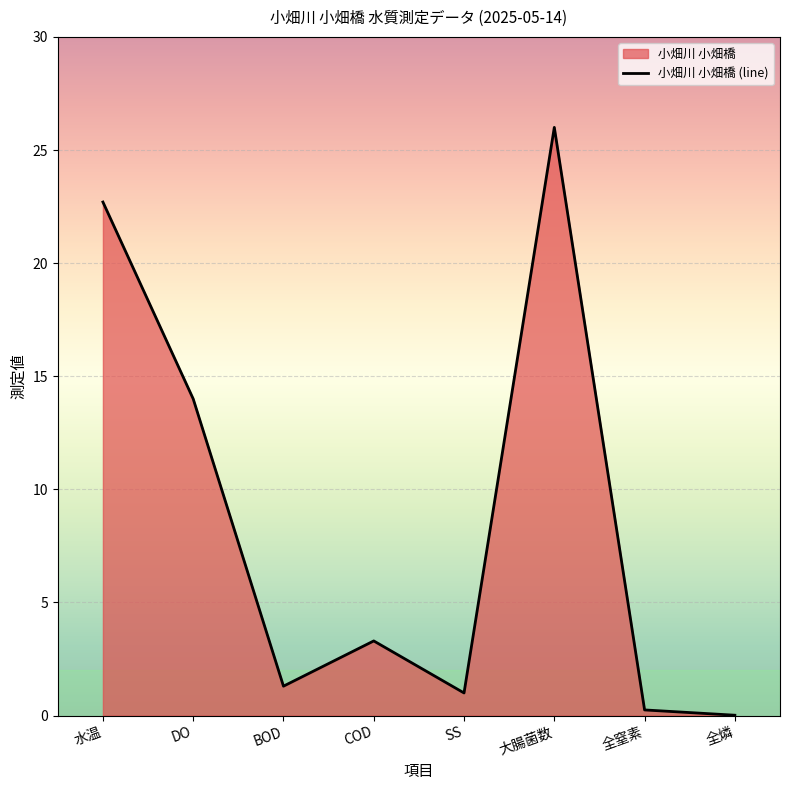

Where is the first local maximum?

COD